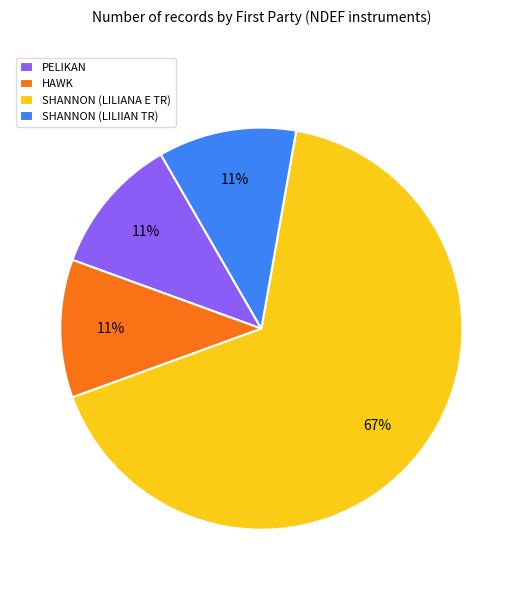

Is there any slice that represents more than half of the pie?

Yes